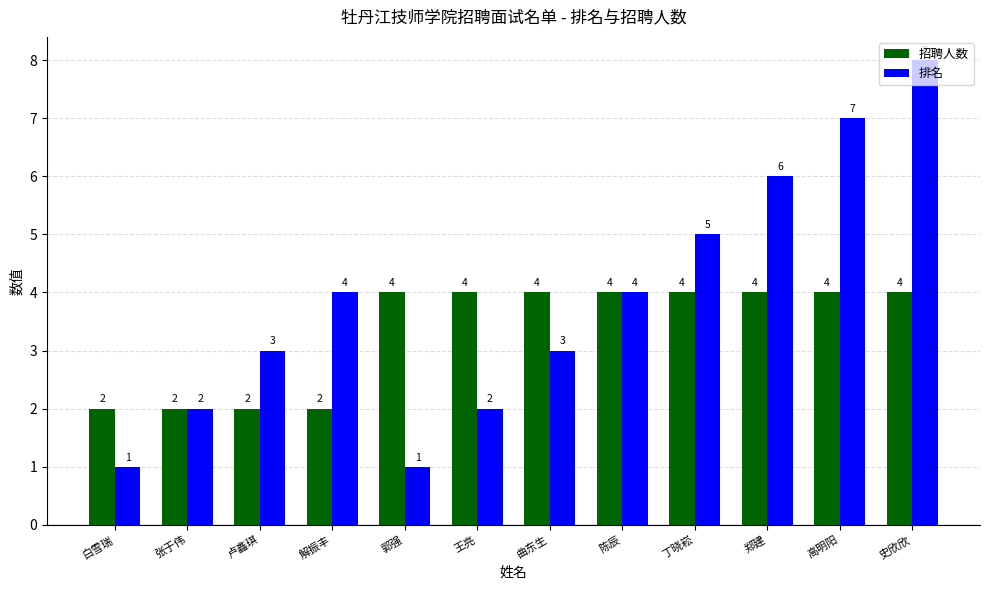

How many bars are there in each group?

2